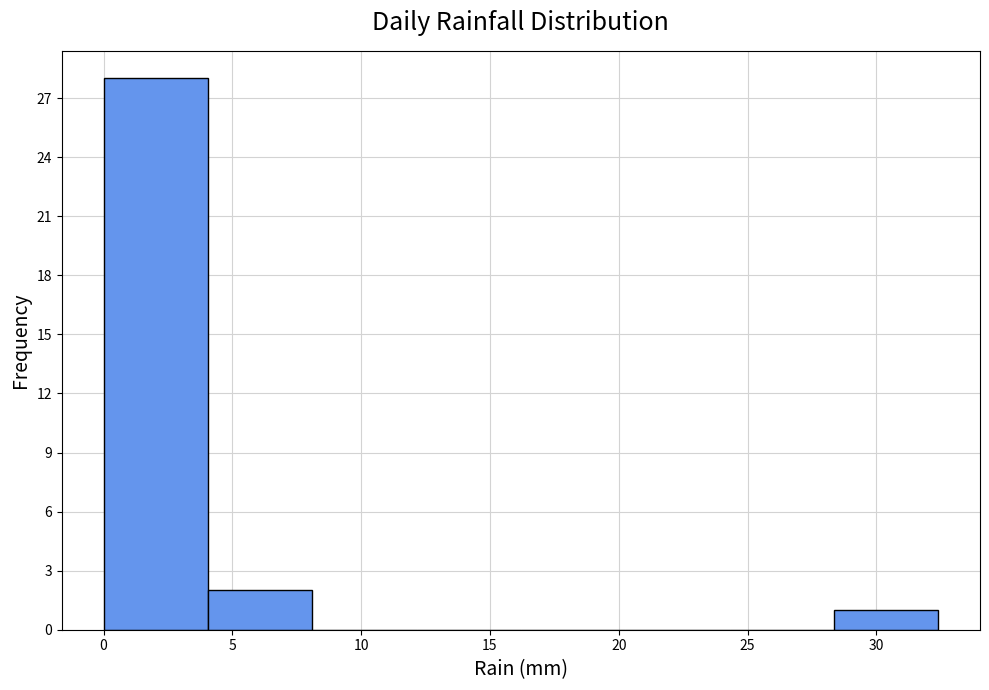

Reading left to right, transcribe this chart: for each bar, give the range it covers on the x-axis and its height. Neither the bar edges nor the heights are printed on the chart, so give them approximately, as read against the axes.

0.00 to 4.05: 28
4.05 to 8.10: 2
8.10 to 12.15: 0
12.15 to 16.20: 0
16.20 to 20.25: 0
20.25 to 24.30: 0
24.30 to 28.35: 0
28.35 to 32.40: 1